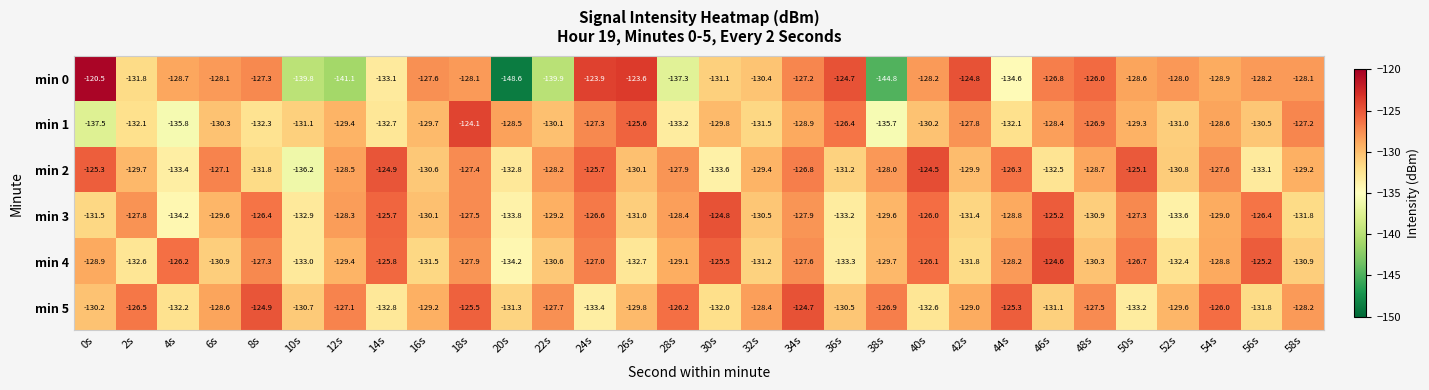

List the series in order of their peak value, lowest first.

min 3, min 5, min 4, min 2, min 1, min 0